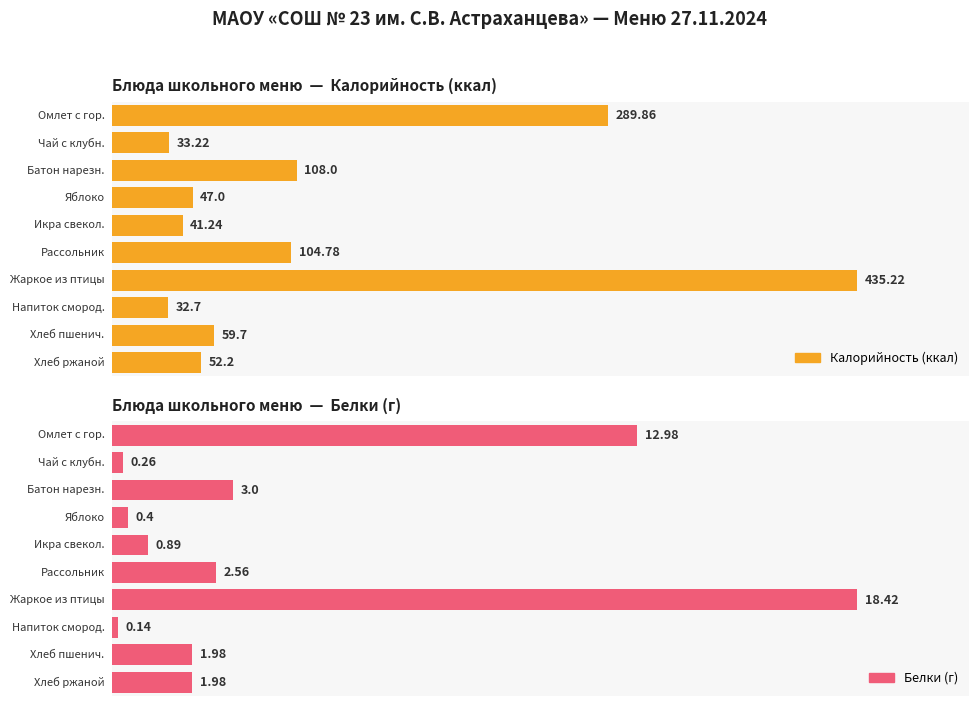

Which series has the largest total across all categories?

Калорийность